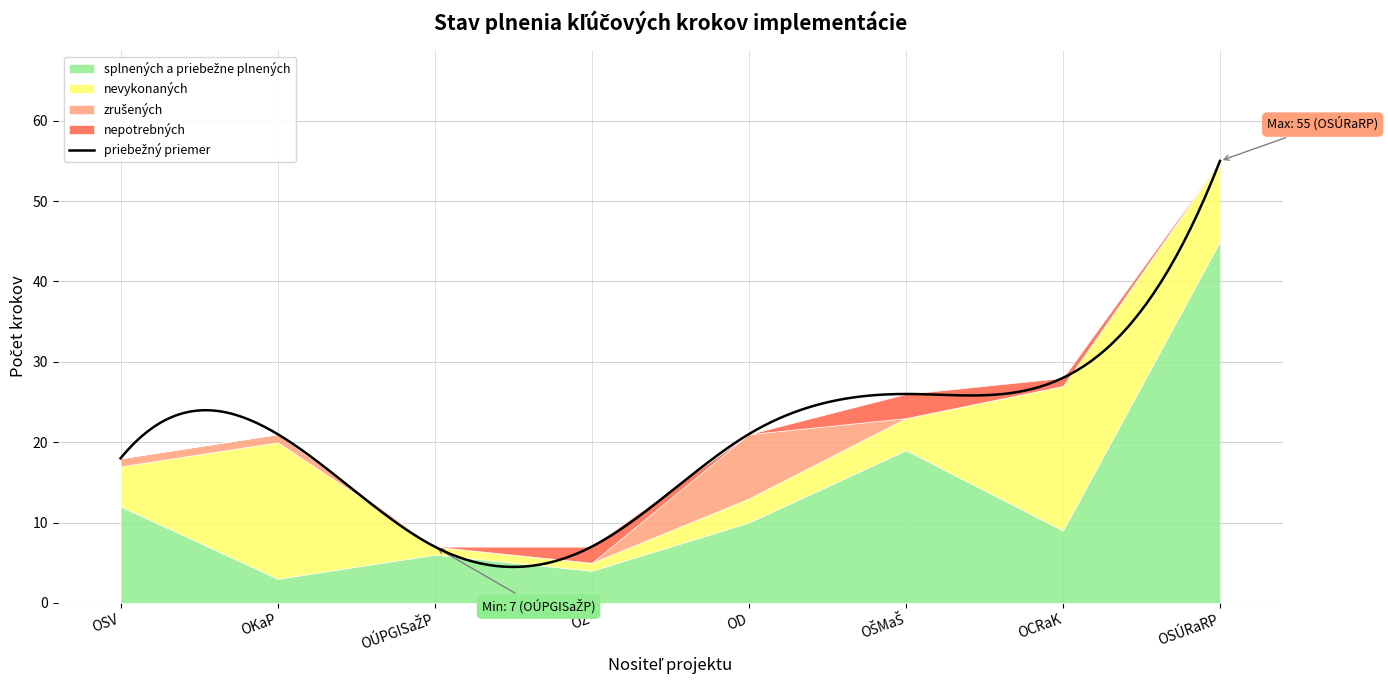

True or false: zrušených has a value of 5 at OSÚRaRP.

False